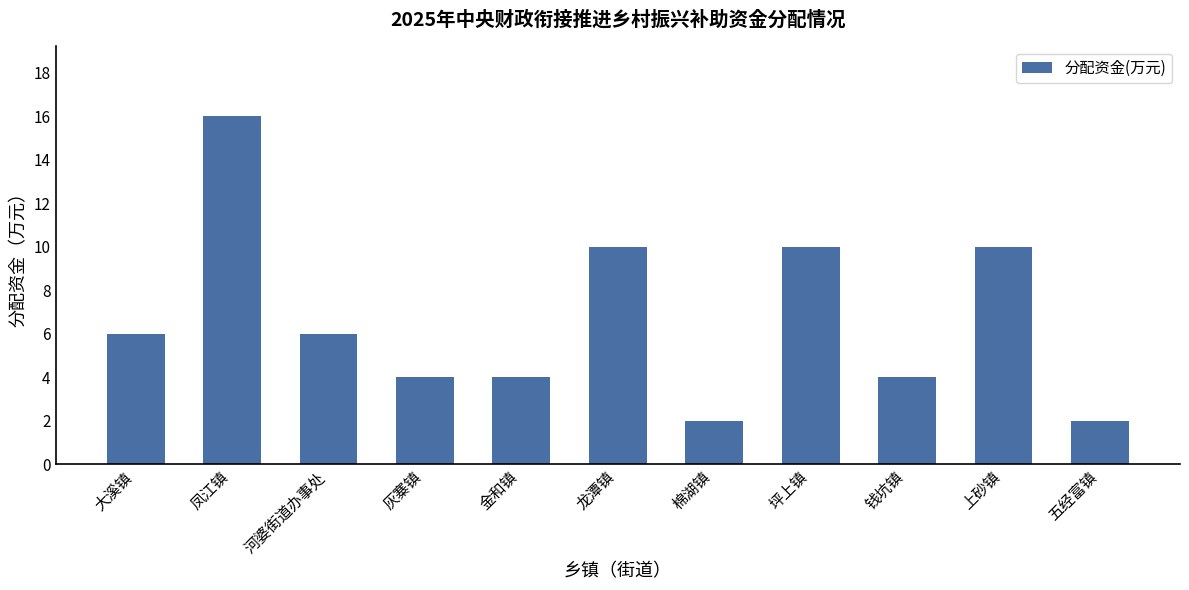

What is the ratio of the value at 灰寨镇 to the value at 五经富镇?

2.0